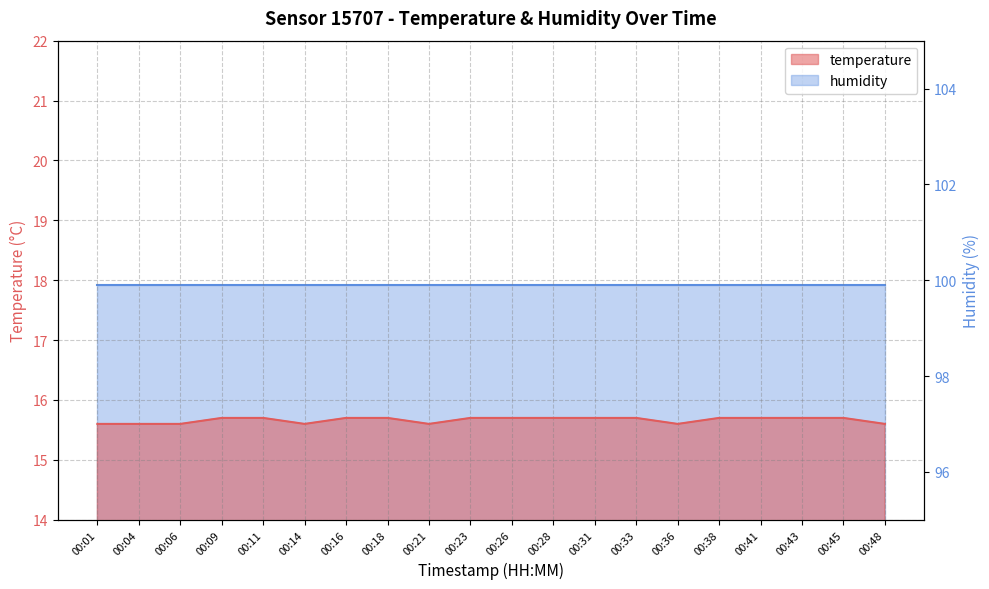

Rank the categories by value from highest to lowest.

00:09, 00:11, 00:16, 00:18, 00:23, 00:26, 00:28, 00:31, 00:33, 00:38, 00:41, 00:43, 00:45, 00:01, 00:04, 00:06, 00:14, 00:21, 00:36, 00:48